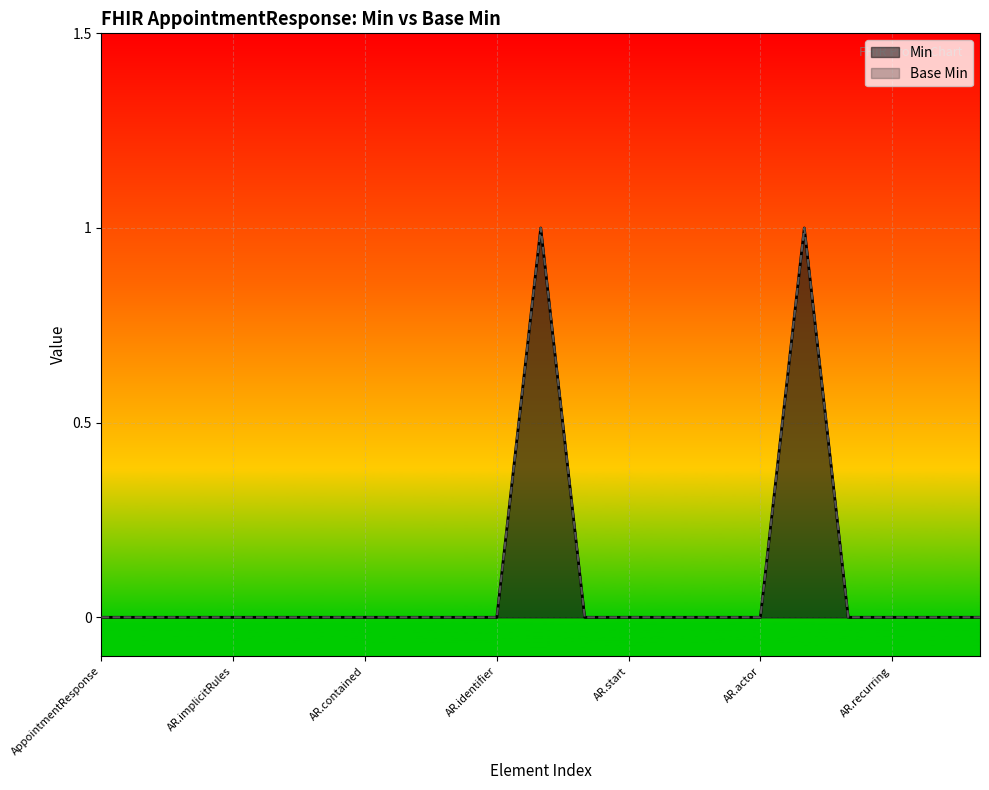

Does the chart display data point markers on the line(s)?

No